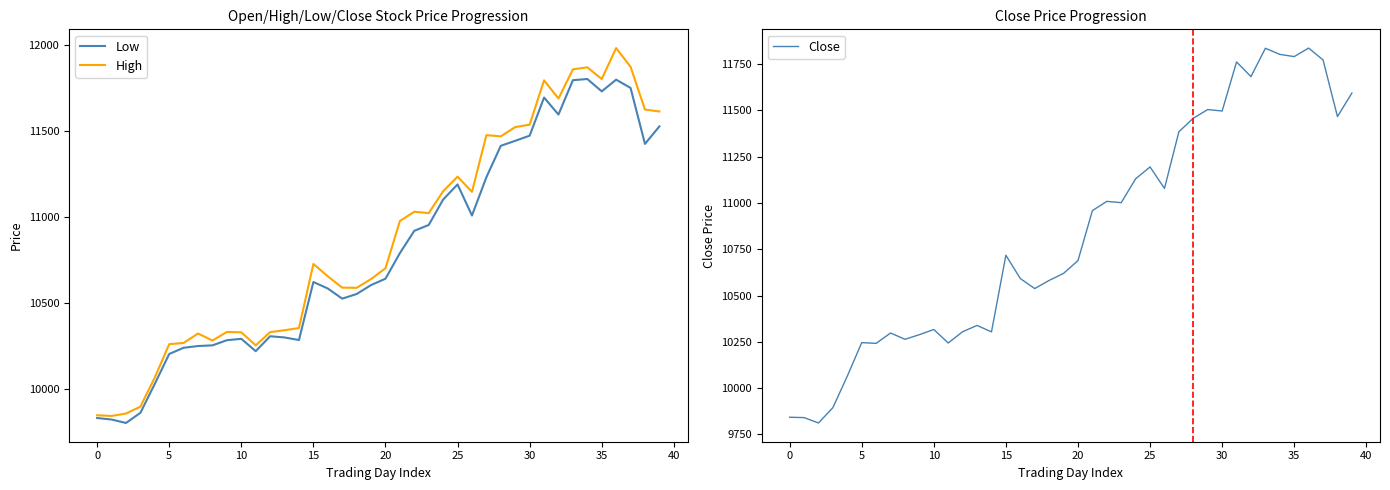

The Close series shows 18235 at 12. True or false?

False